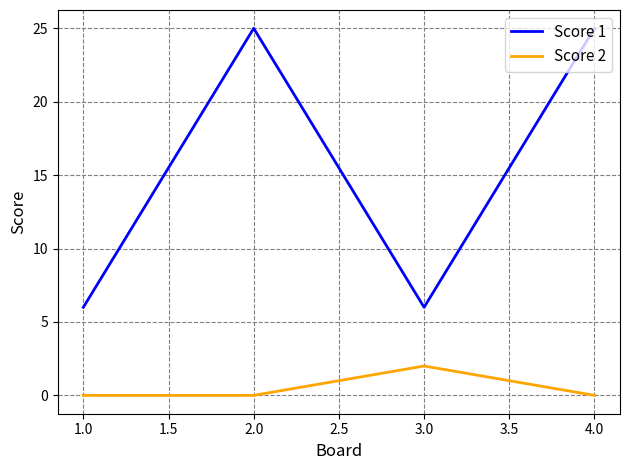

True or false: Score 2 and Score 1 cross at least once.

False